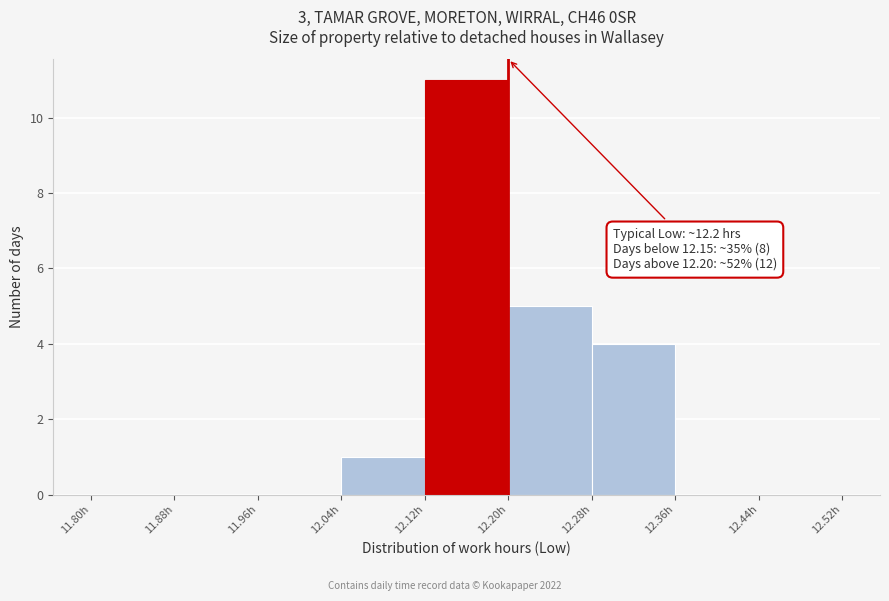

Over which range of the x-axis is the bar tallest?

12.12 to 12.20